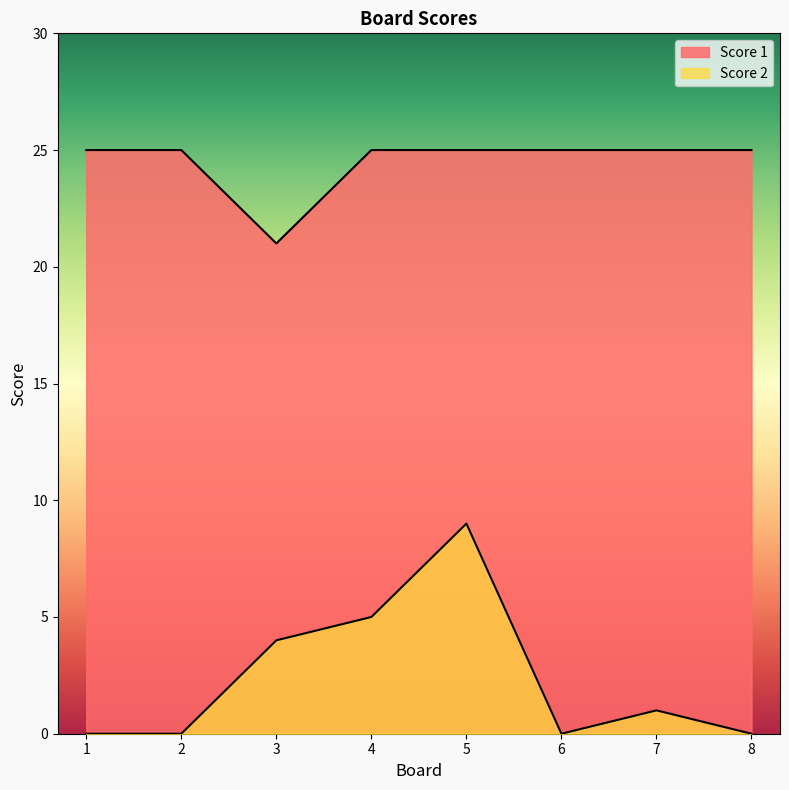

The value of Score 1 at 5 is 15. True or false?

False